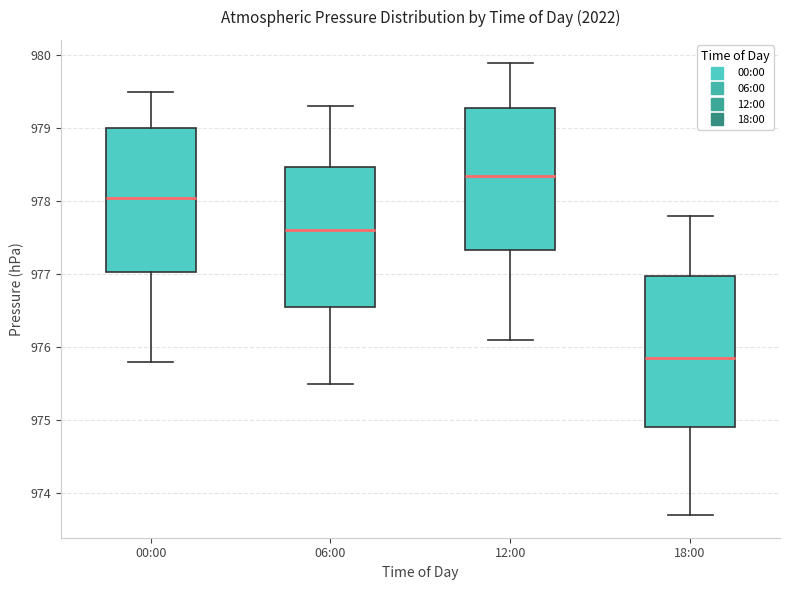

Reading left to right, read every box against the y-axis: the position of its median line, the range the box covers, and the ends of its whiskers. The values are not printed on the chart, so give them approximately, as read against the axis.

00:00: median 978.1, box 977.0 to 979.0, whiskers 975.8 to 979.5
06:00: median 977.6, box 976.6 to 978.5, whiskers 975.5 to 979.3
12:00: median 978.4, box 977.3 to 979.3, whiskers 976.1 to 979.9
18:00: median 975.9, box 974.9 to 977.0, whiskers 973.7 to 977.8